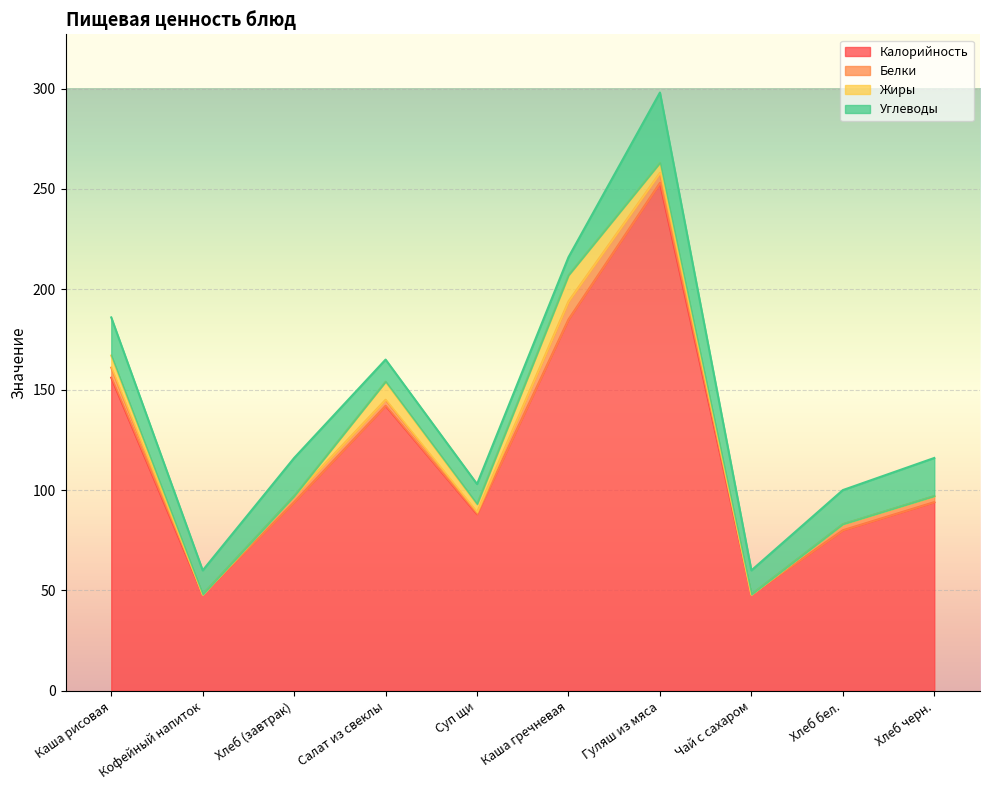

Between Хлеб (завтрак) and Суп щи, which series saw the biggest shift?

Углеводы